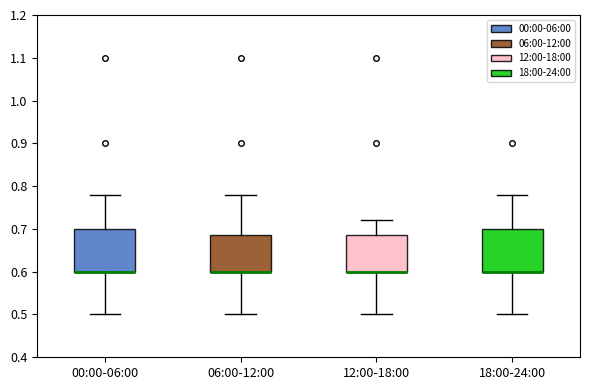

Reading left to right, read every box against the y-axis: the position of its median line, the range the box covers, and the ends of its whiskers. The values are not printed on the chart, so give them approximately, as read against the axis.

00:00-06:00: median 0.60 (drawn on the box's lower edge), box 0.60 to 0.70, whiskers 0.50 to 0.78
06:00-12:00: median 0.60 (drawn on the box's lower edge), box 0.60 to 0.69, whiskers 0.50 to 0.78
12:00-18:00: median 0.60 (drawn on the box's lower edge), box 0.60 to 0.69, whiskers 0.50 to 0.72
18:00-24:00: median 0.60 (drawn on the box's lower edge), box 0.60 to 0.70, whiskers 0.50 to 0.78